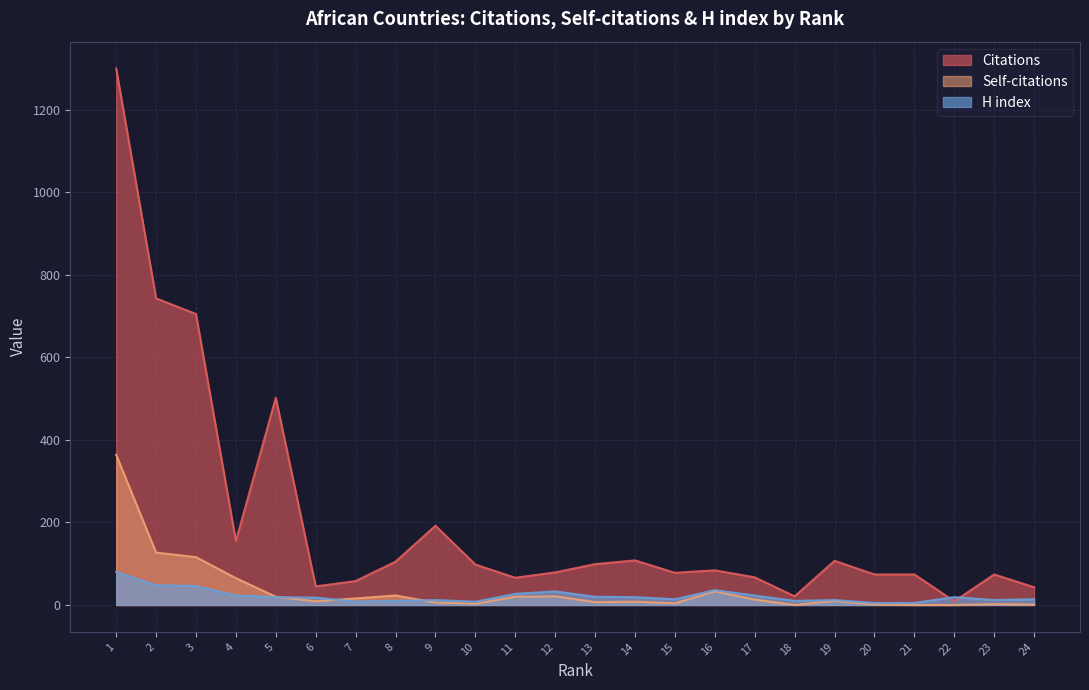

Between 6 and 11, which series saw the biggest shift?

Citations